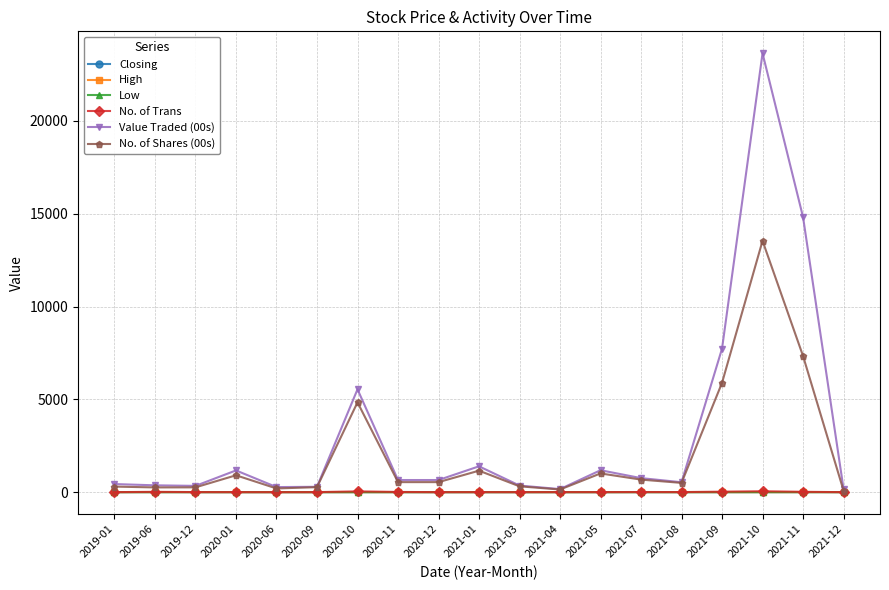

What is the label of the 10th point from the right?

2021-01